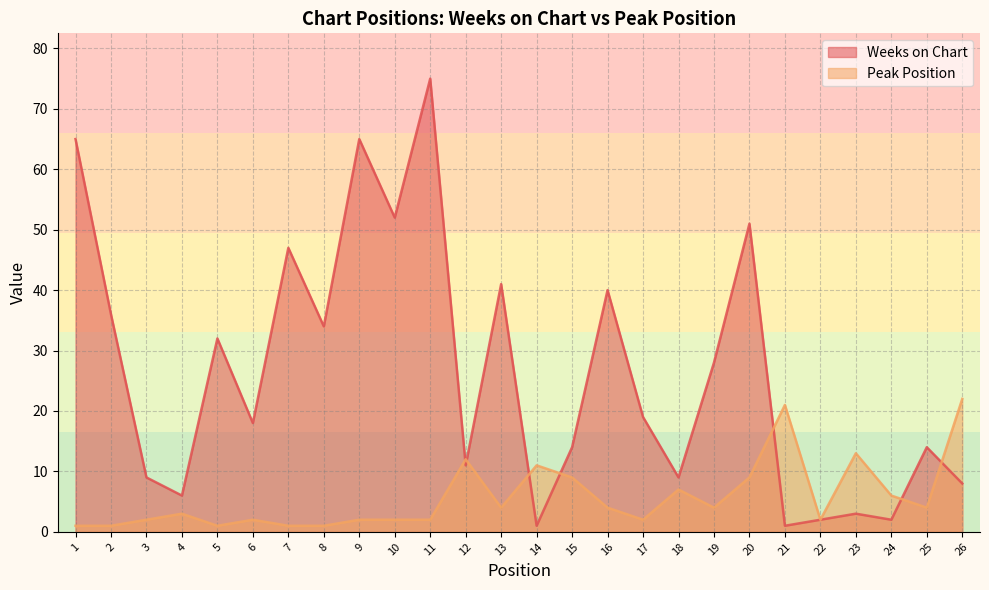

How many interior local peaks does the Weeks on Chart series have?

9